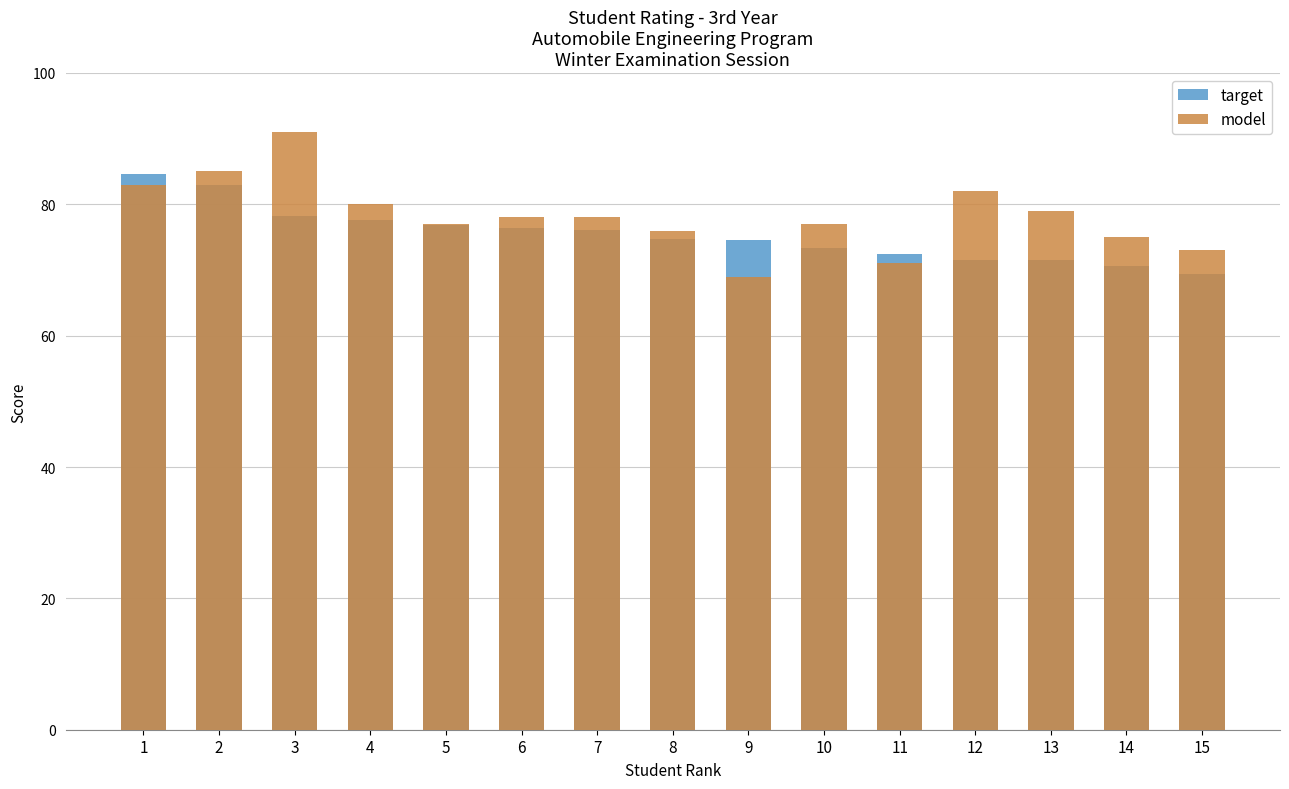

Between 4 and 1, which is larger?

1